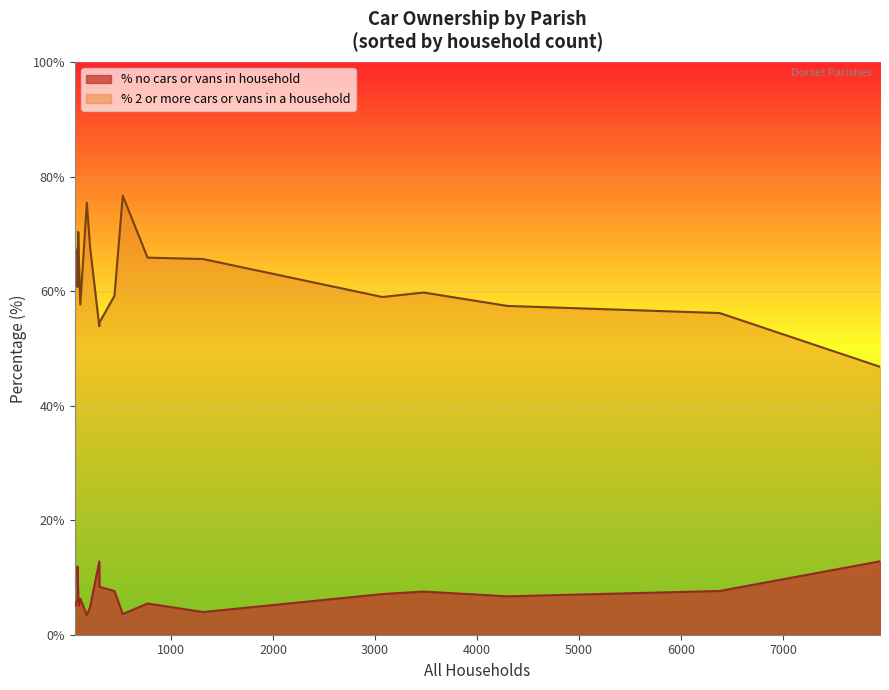

How many interior local peaks does the % 2 or more cars or vans in a household series have?

4